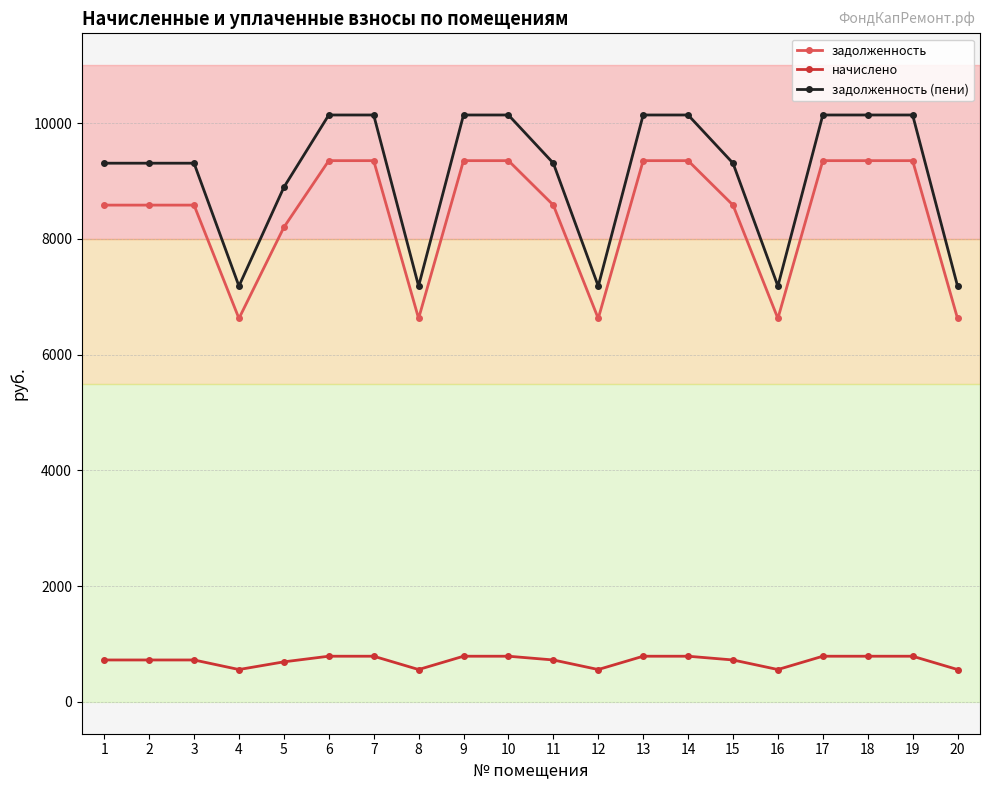

The value of задолженность at 14 is 9350.4. True or false?

True